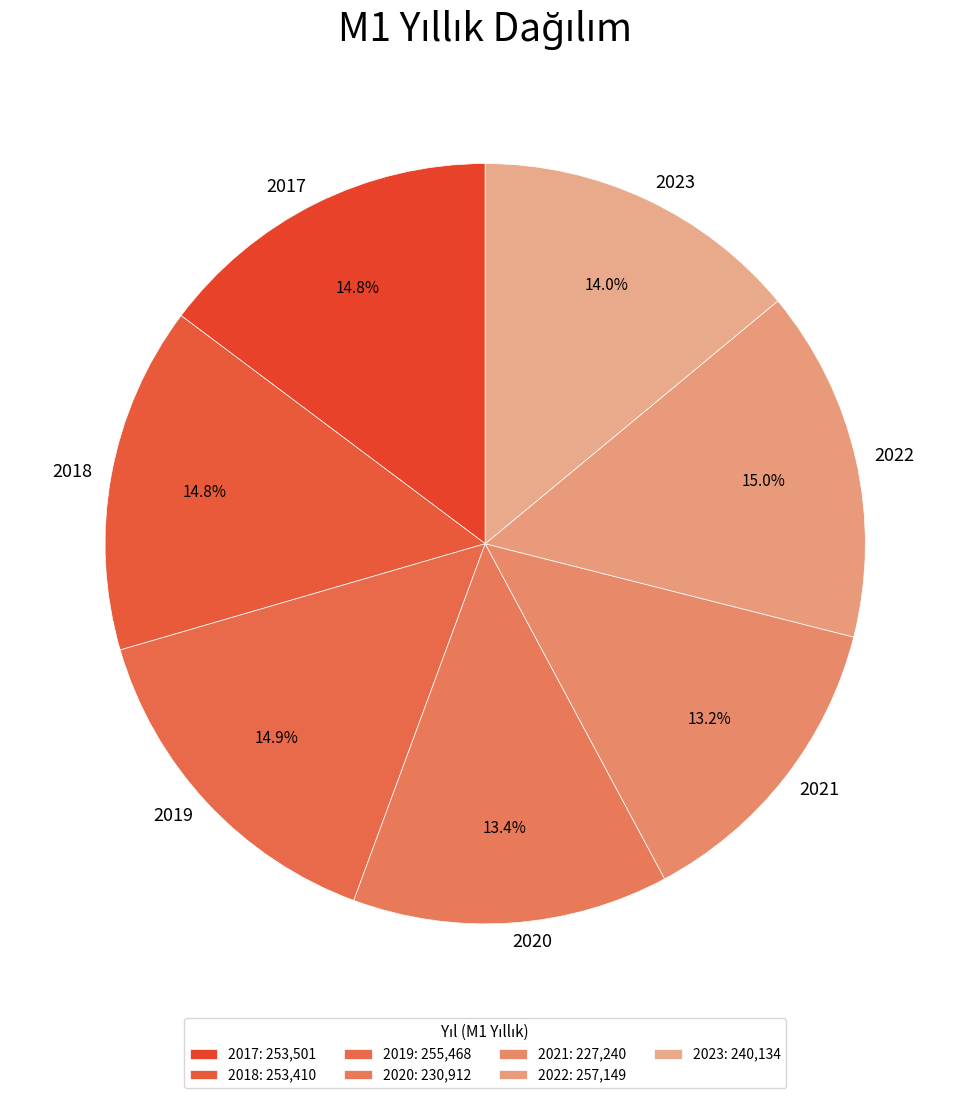

Between 2020 and 2023, which is larger?

2023